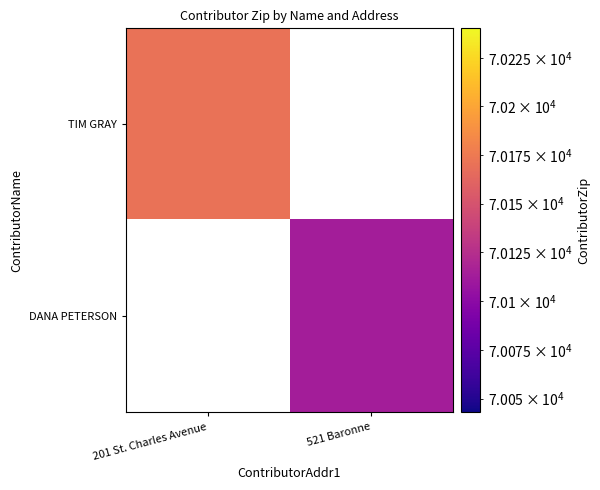

How many values in TIM GRAY are above zero?

1